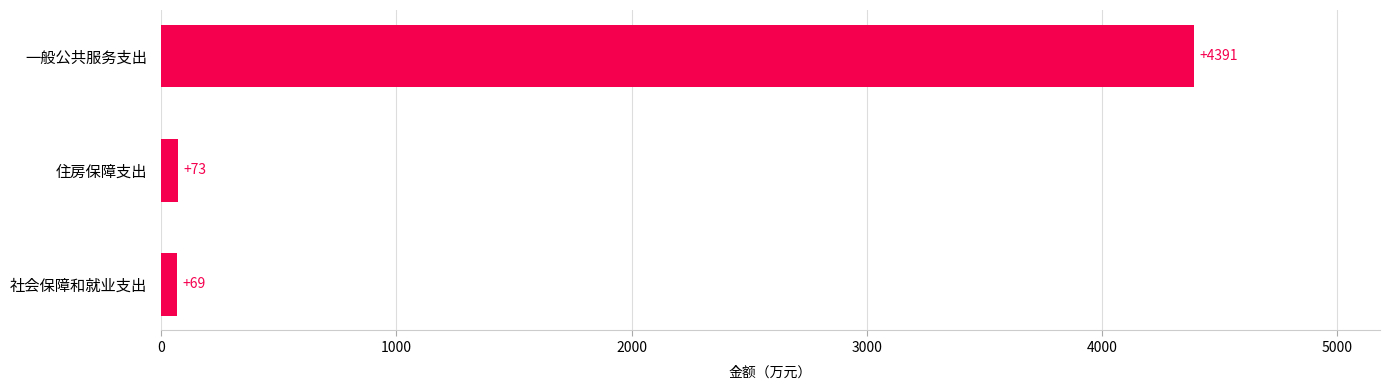

What is the smallest value displayed?

68.9